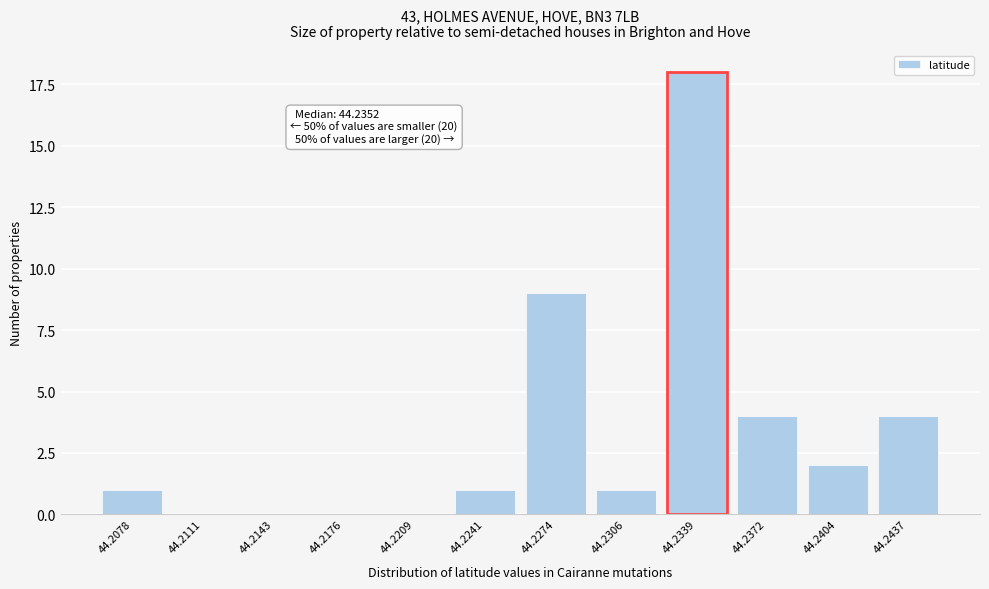

Reading left to right, list all the values displayed in this chart.

44.2078=1	44.2111=0	44.2143=0	44.2176=0	44.2209=0	44.2241=1	44.2274=9	44.2306=1	44.2339=18	44.2372=4	44.2404=2	44.2437=4